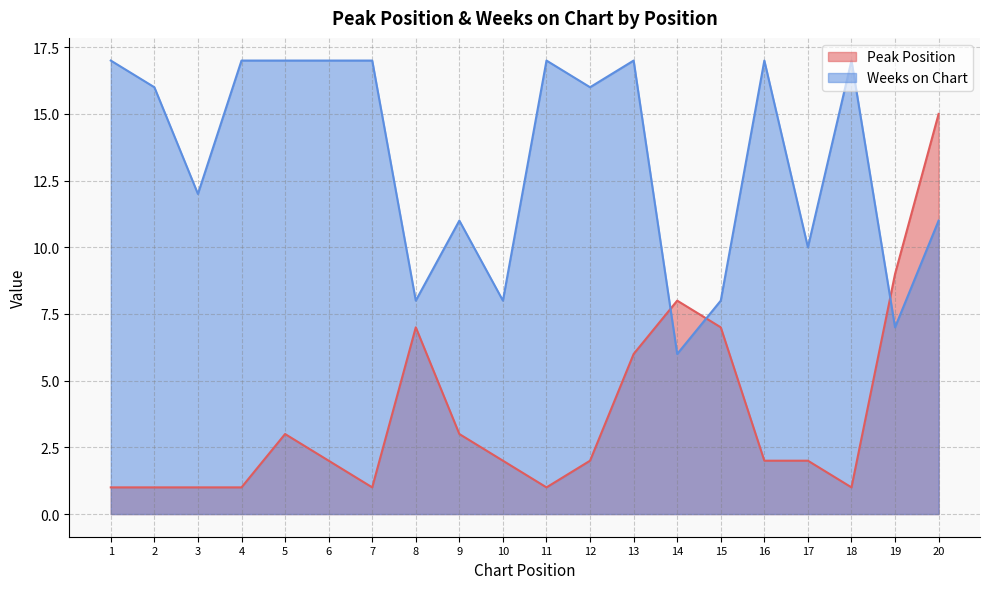

At which label does Peak Position first exceed 2?

5